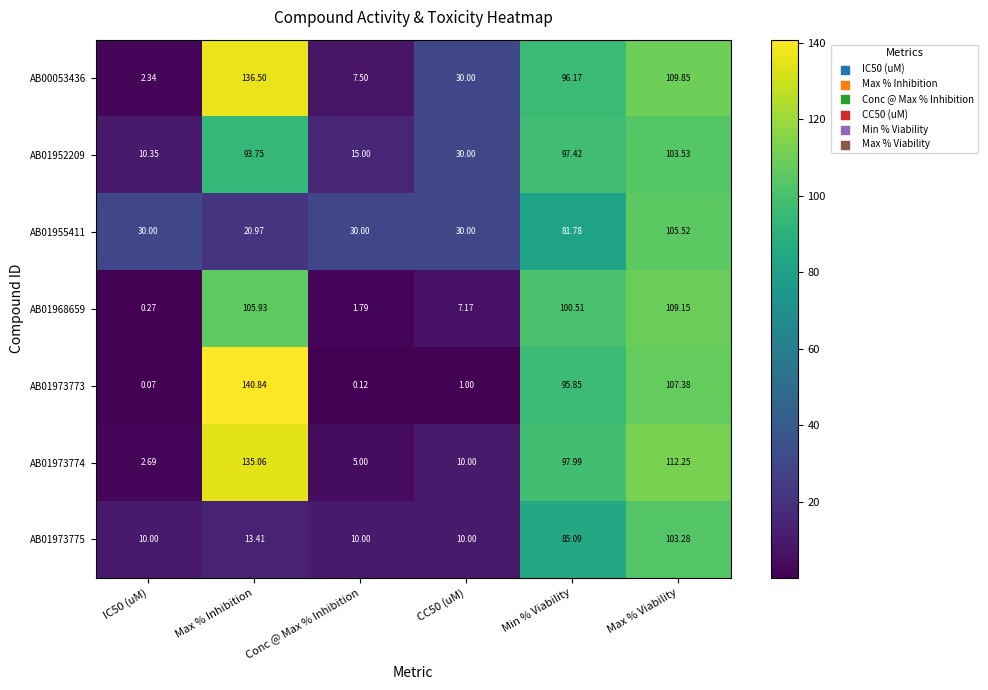

Which category has the highest value across all series?

Max % Inhibition